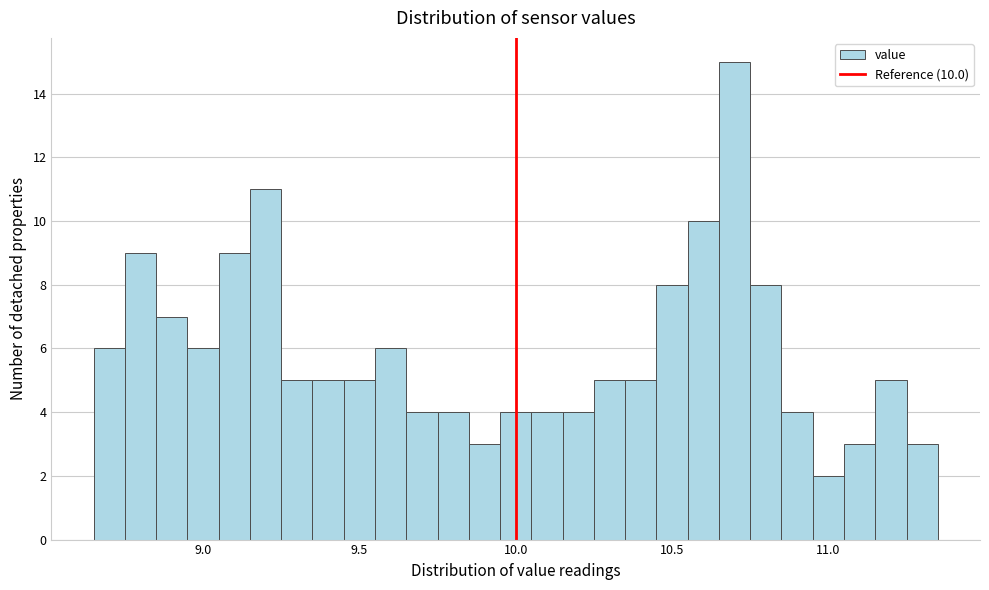

Around what value on the x-axis is the tallest bar? Give the approximate position of its centre, as read against the axis.

10.70